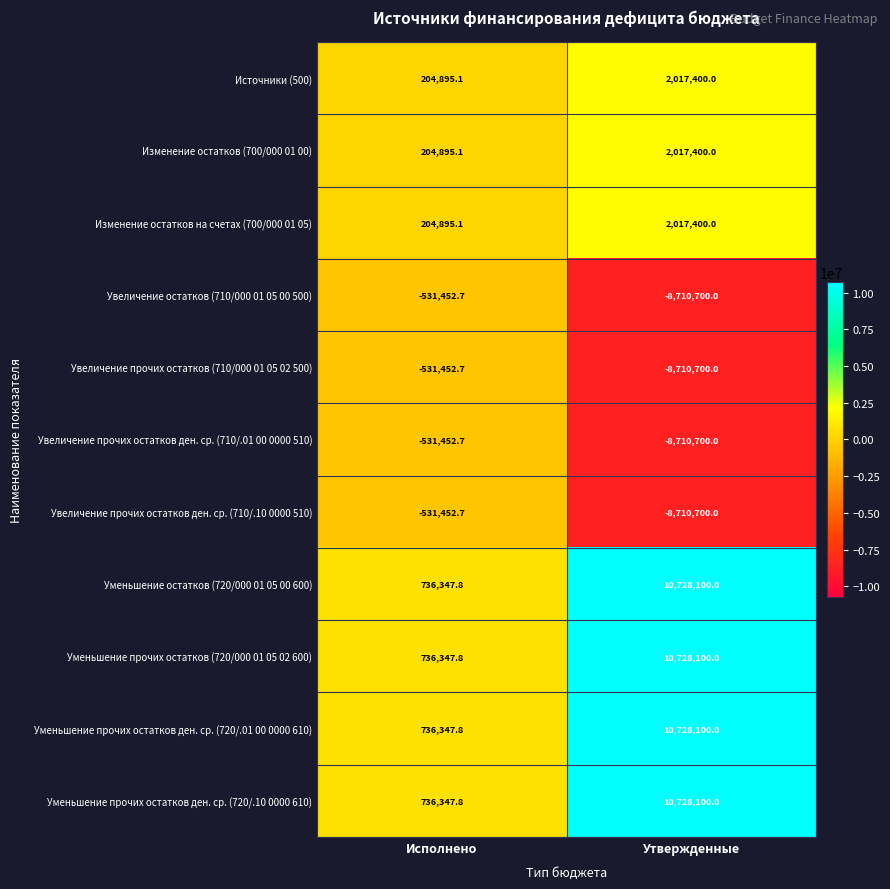

Reading right to left, what are all the values shown in this chart?

Источники (500): 2017400.0	204895.1
Изменение остатков (700/000 01 00): 2017400.0	204895.1
Изменение остатков на счетах (700/000 01 05): 2017400.0	204895.1
Увеличение остатков (710/000 01 05 00 500): -8710700.0	-531452.7
Увеличение прочих остатков (710/000 01 05 02 500): -8710700.0	-531452.7
Увеличение прочих остатков ден. ср. (710/.01 00 0000 510): -8710700.0	-531452.7
Увеличение прочих остатков ден. ср. (710/.10 0000 510): -8710700.0	-531452.7
Уменьшение остатков (720/000 01 05 00 600): 10728100.0	736347.8
Уменьшение прочих остатков (720/000 01 05 02 600): 10728100.0	736347.8
Уменьшение прочих остатков ден. ср. (720/.01 00 0000 610): 10728100.0	736347.8
Уменьшение прочих остатков ден. ср. (720/.10 0000 610): 10728100.0	736347.8